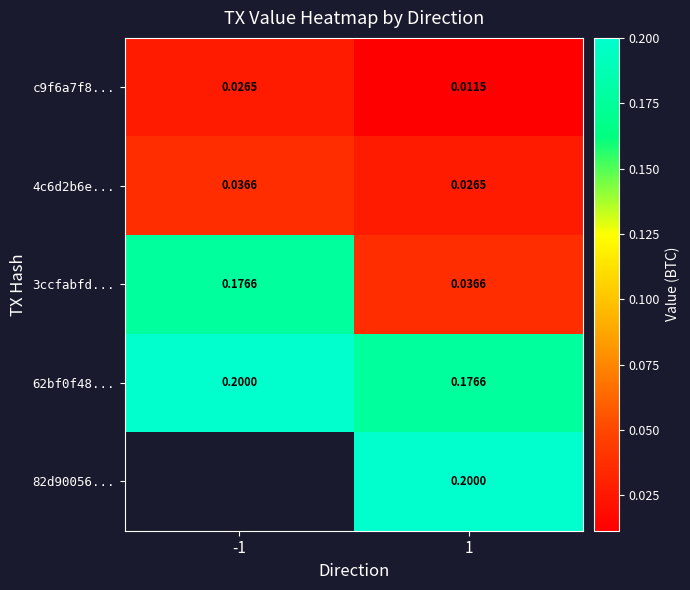

The value of c9f6a7f8... at 1 is 0.0. True or false?

True